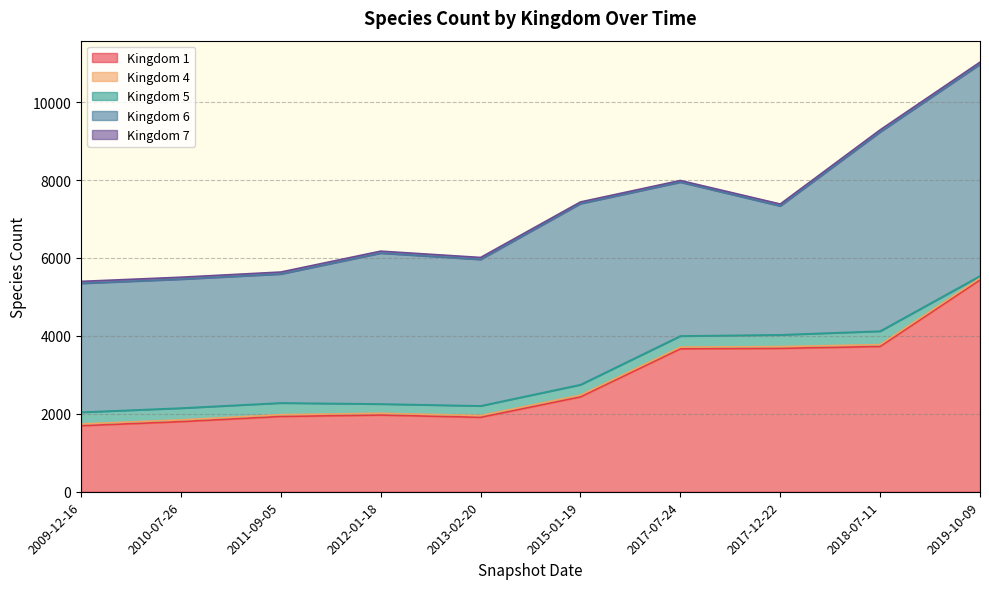

How many data points in 5 are less than 301?

5